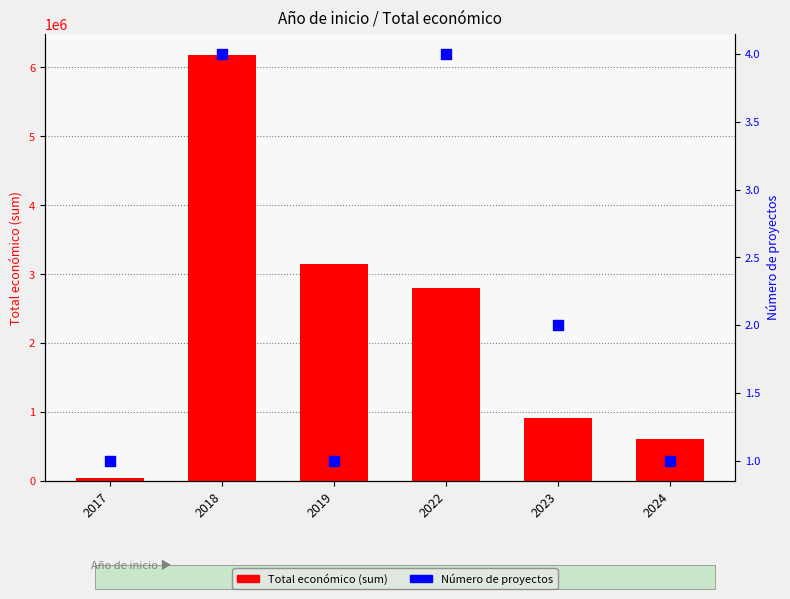

Which series has the widest spread of Y values?

Total económico (sum)